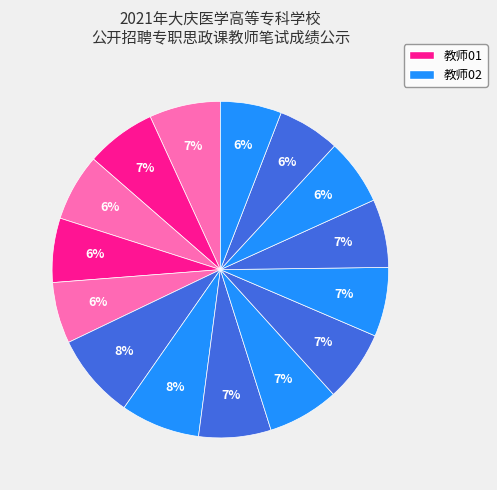

Does any single category account for the majority?

No